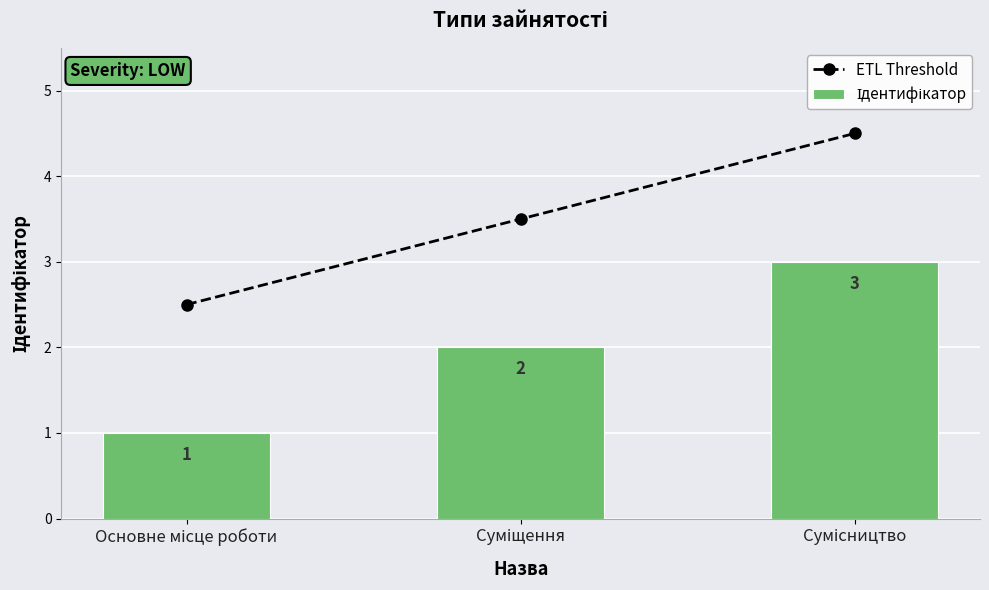

How many data points in Ідентифікатор are less than 2?

1